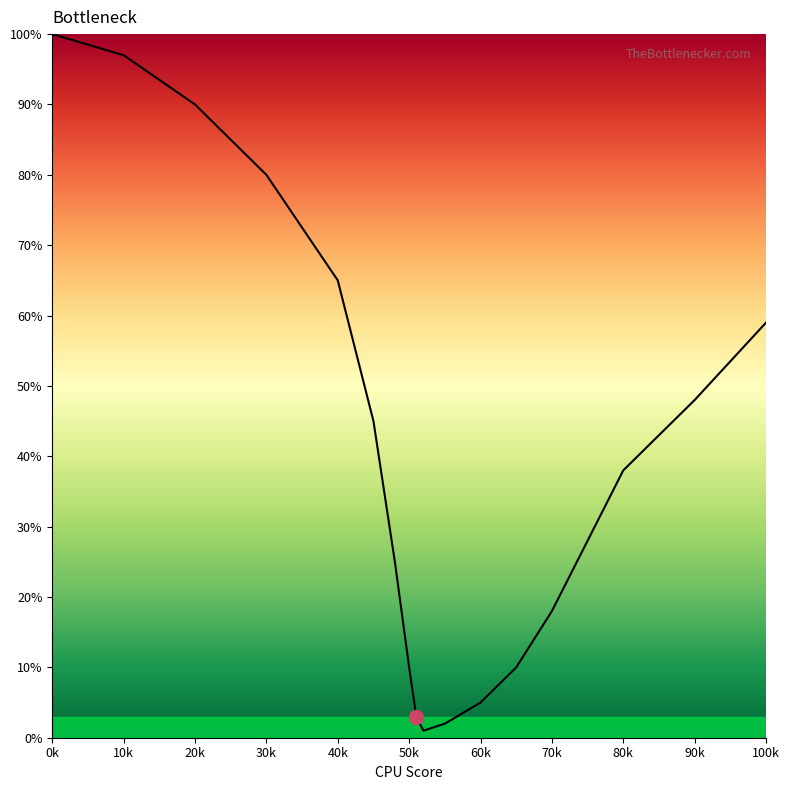

What is the greatest value displayed?

100